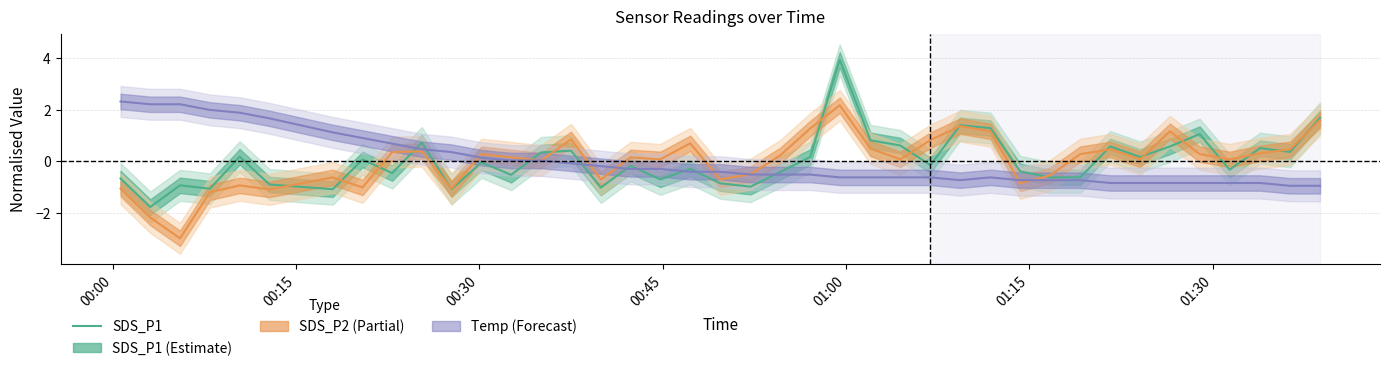

What is the difference between the second highest and second lowest values?

2.8